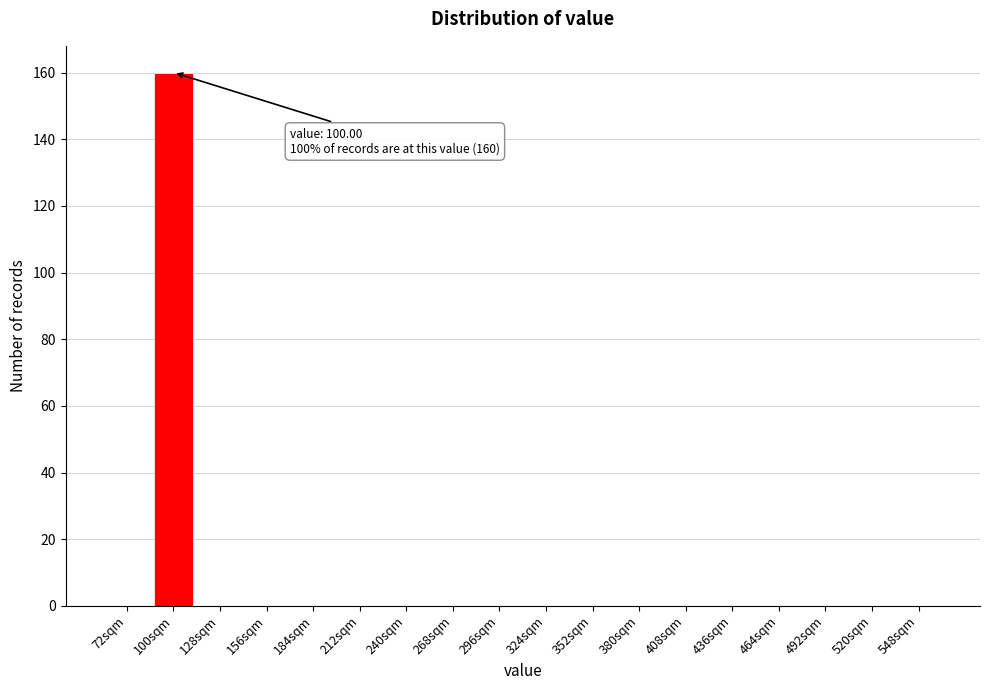

Reading right to left, extract all data points from this chart.

548sqm=0	520sqm=0	492sqm=0	464sqm=0	436sqm=0	408sqm=0	380sqm=0	352sqm=0	324sqm=0	296sqm=0	268sqm=0	240sqm=0	212sqm=0	184sqm=0	156sqm=0	128sqm=0	100sqm=160	72sqm=0